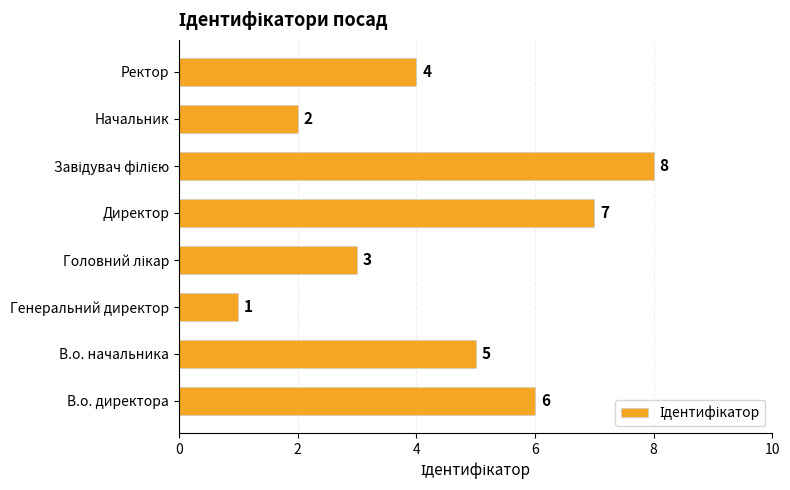

What is the sum of all values?

36